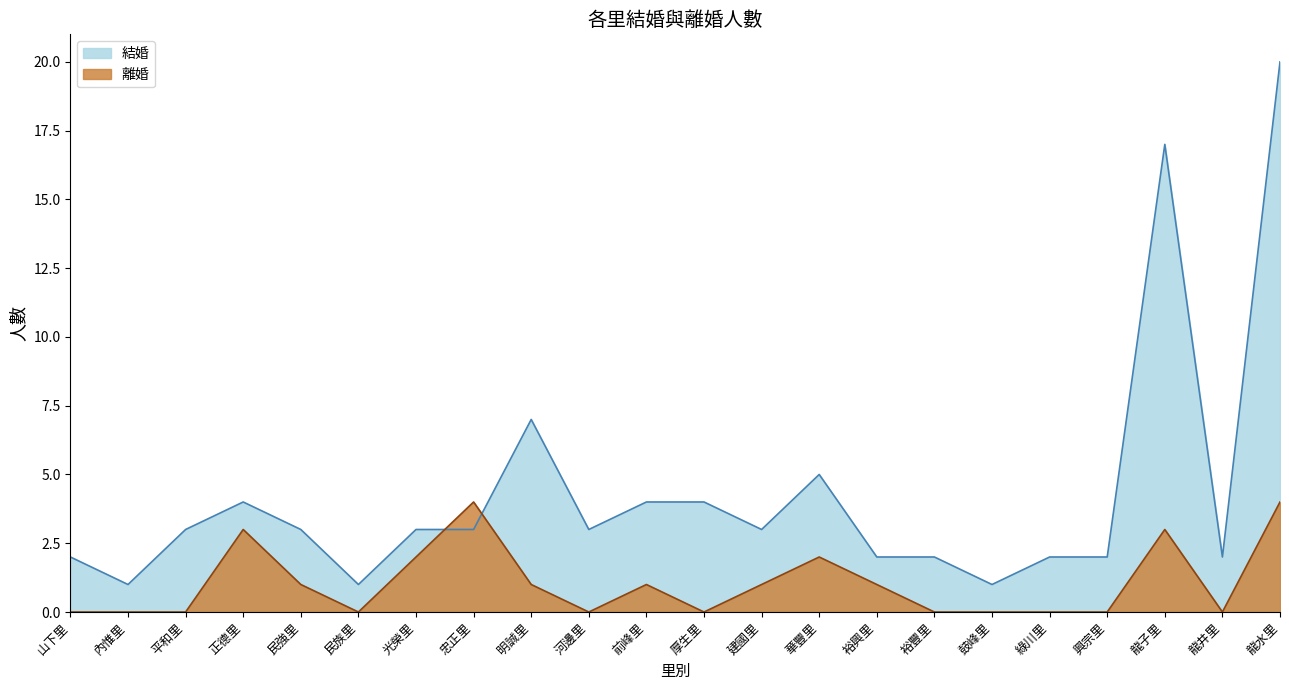

What is the maximum value for 離婚?

4